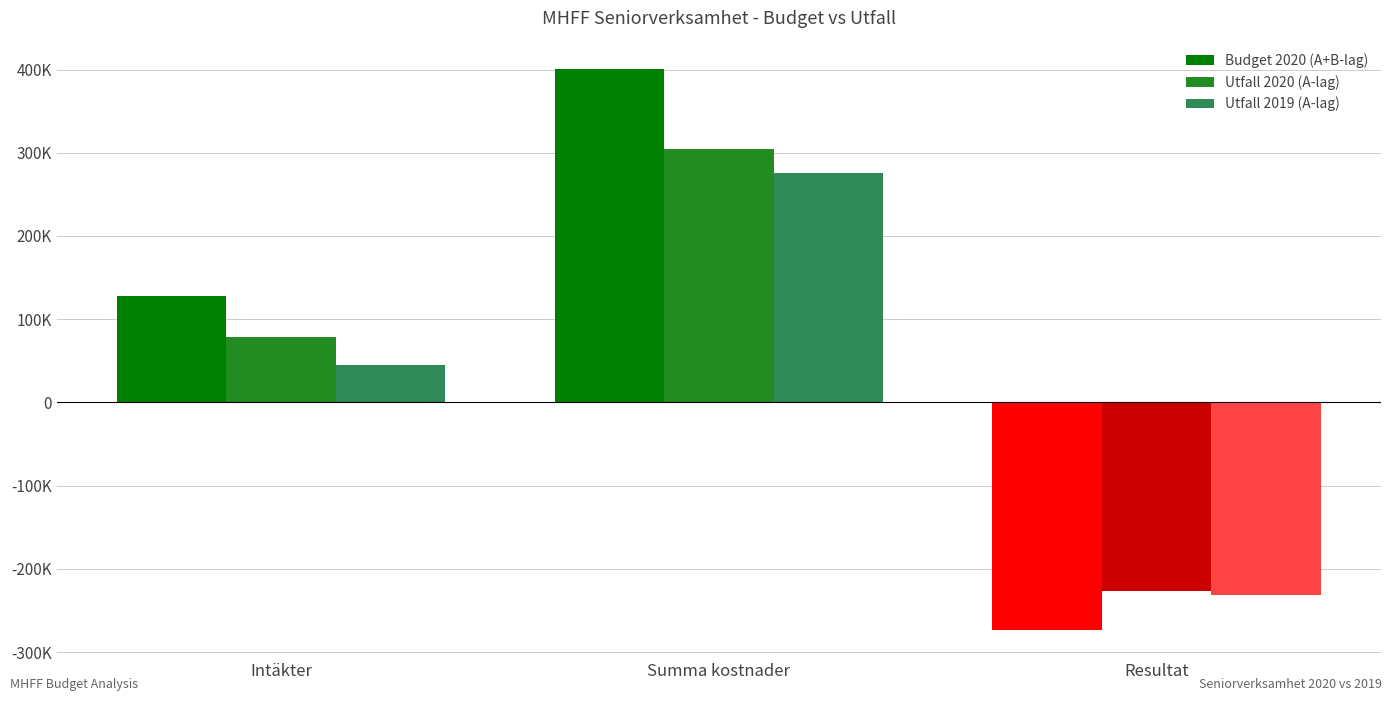

What are all the series names shown in the legend?

Budget 2020 (A+B-lag), Utfall 2020 (A-lag), Utfall 2019 (A-lag)